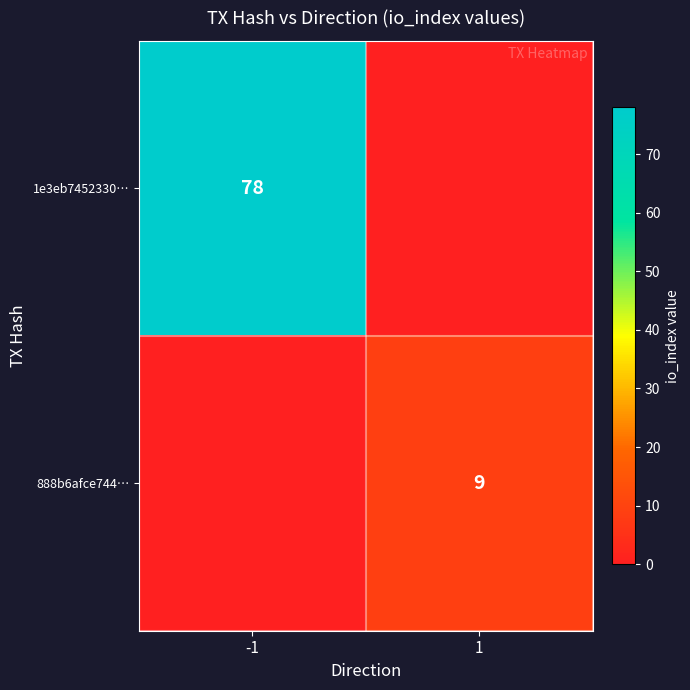

The 888b6afce744… series shows 9 at 1. True or false?

True